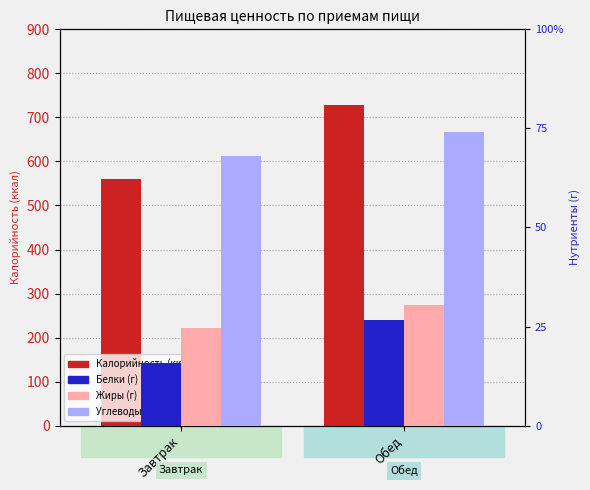

Is the value of Углеводы at Завтрак greater than the value of Жиры at Завтрак?

Yes